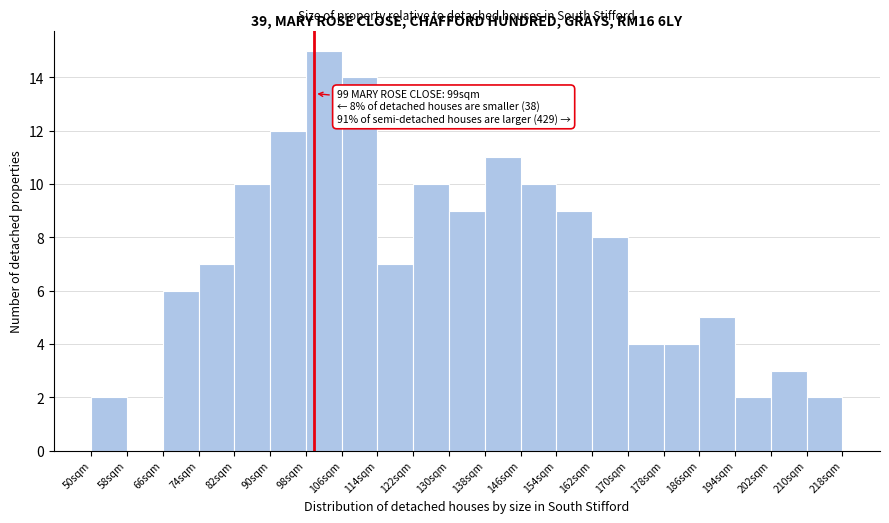

Over which range of the x-axis is the bar tallest?

98 to 106